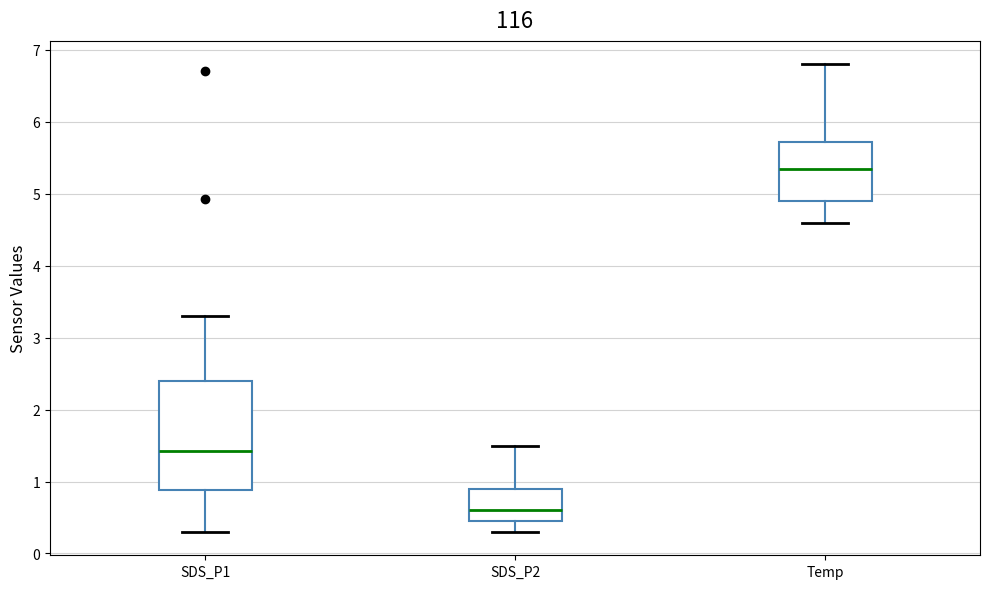

Which box has the highest median line?

Temp